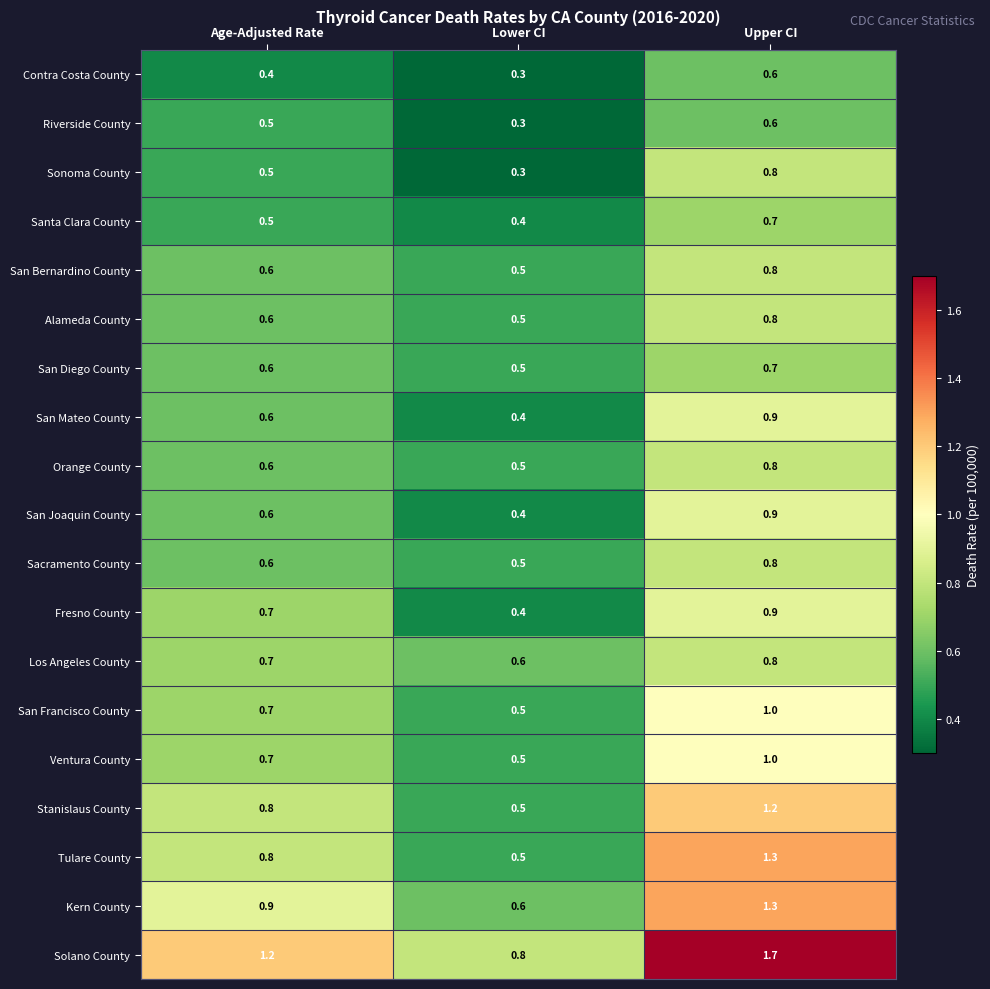

What is the sum of all San Francisco County values?

2.2